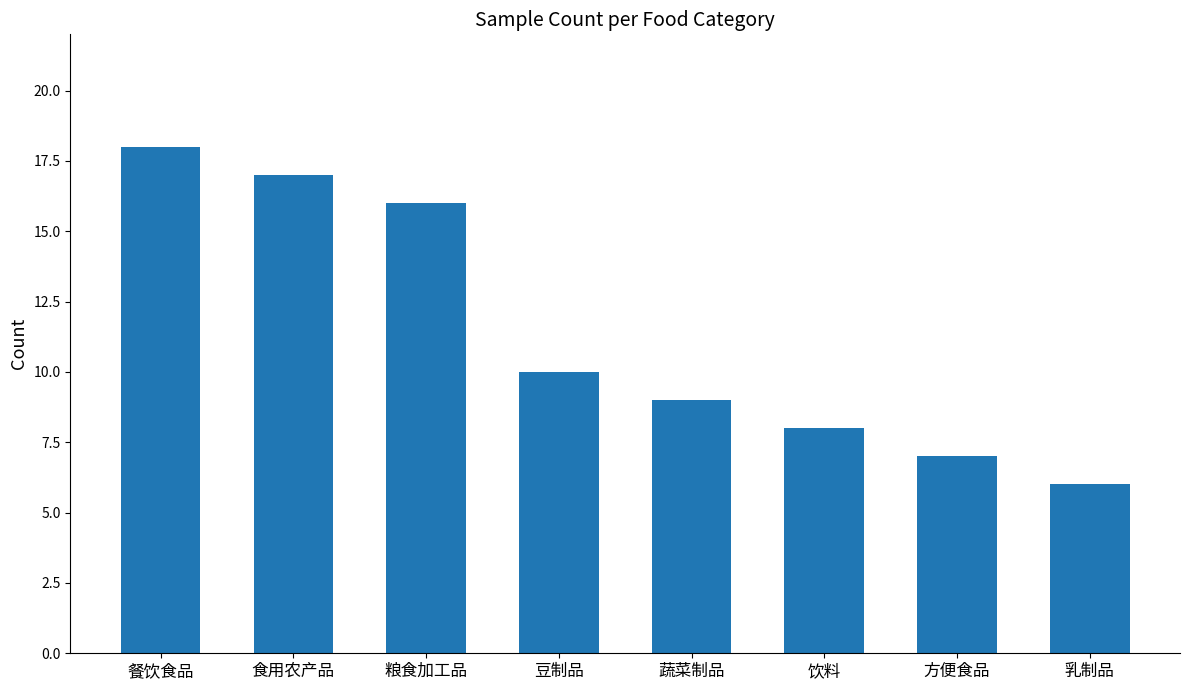

List the labels in order of value, largest first.

餐饮食品, 食用农产品, 粮食加工品, 豆制品, 蔬菜制品, 饮料, 方便食品, 乳制品